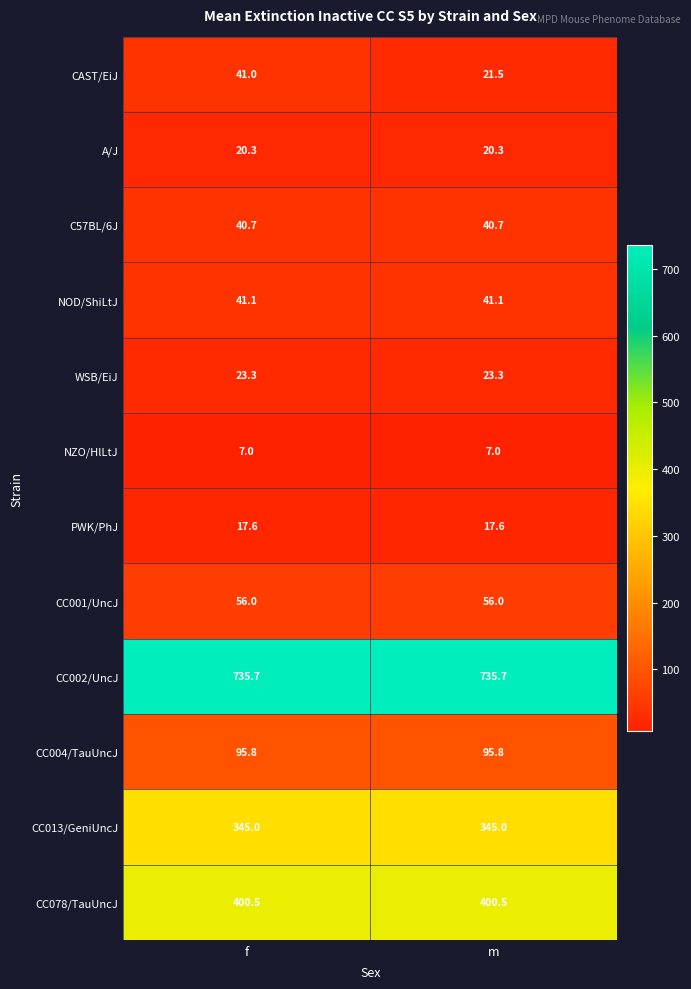

The A/J series shows 27.3 at m. True or false?

False